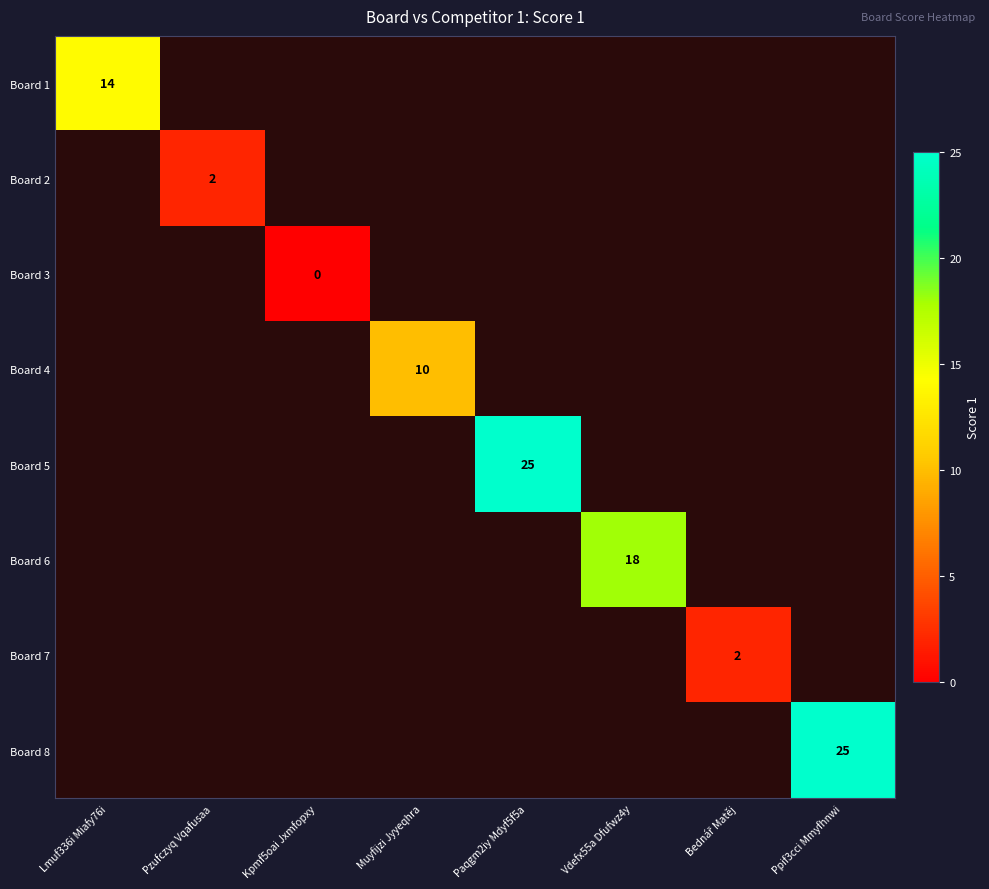

What is the maximum value shown in the chart?

25.0